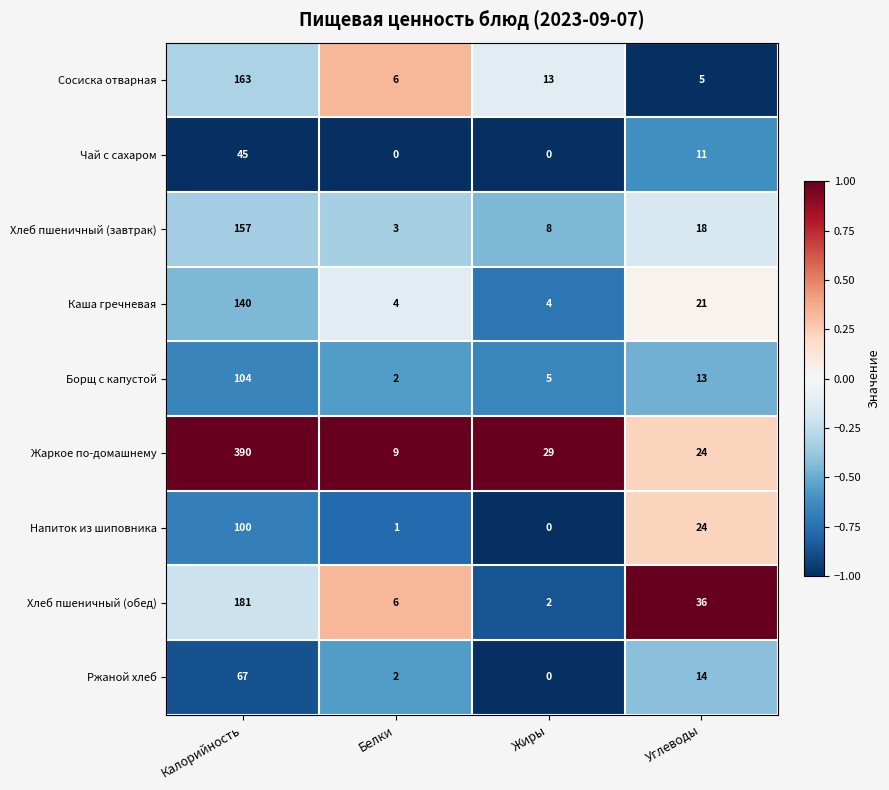

Count the number of categories in the chart.

4